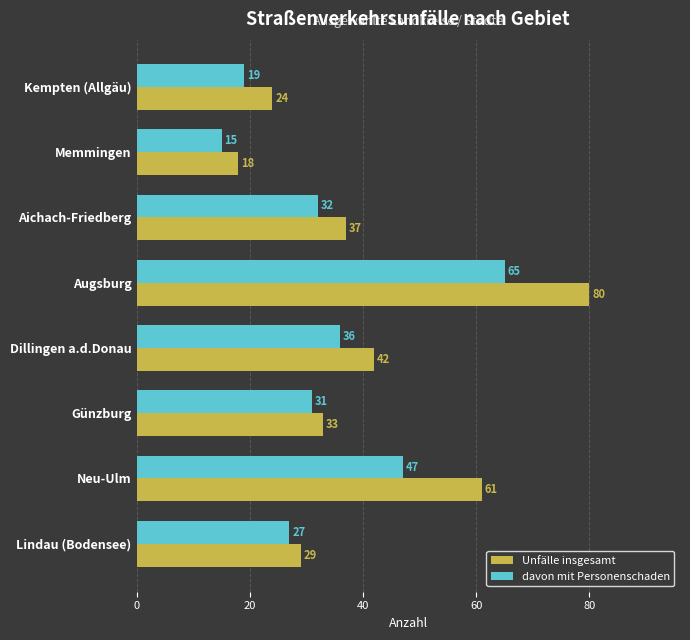

What is the difference between the second highest and minimum values in the Unfälle insgesamt series?

43